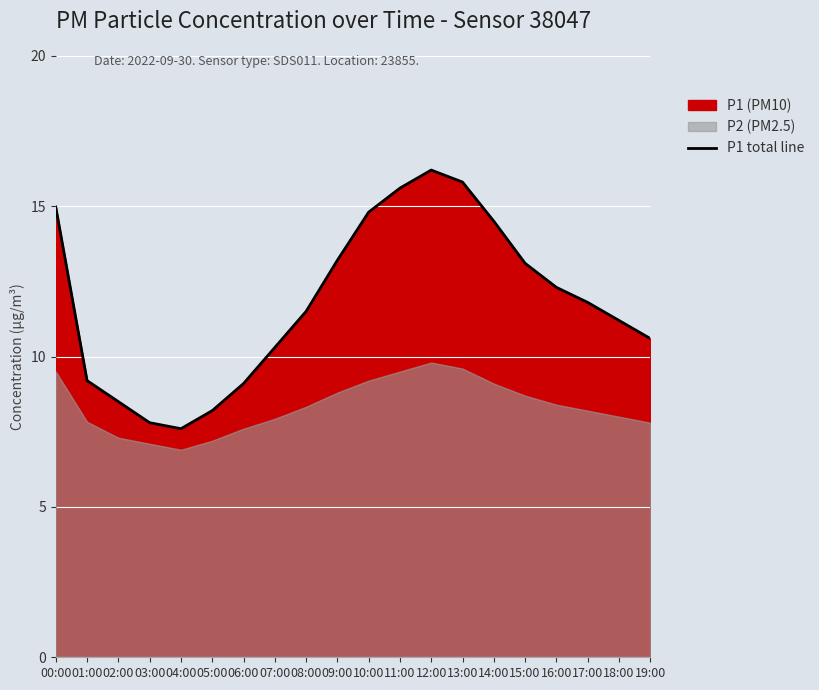

What value does the data have at 10:00?

14.8